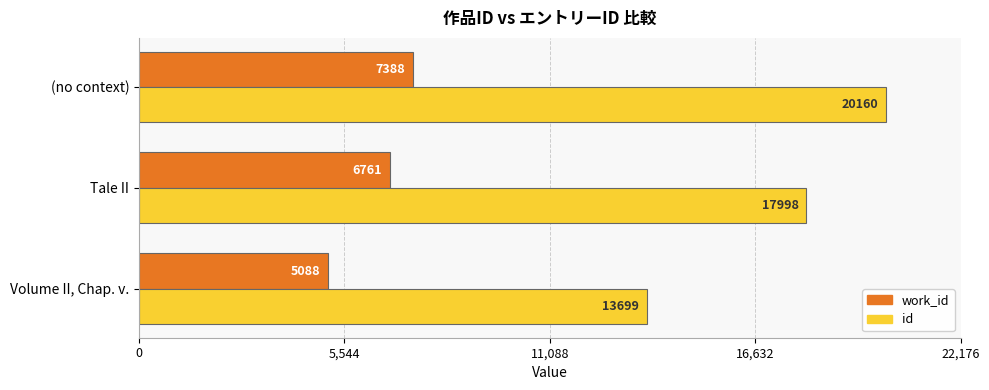

What is the average value of the id series?

17286